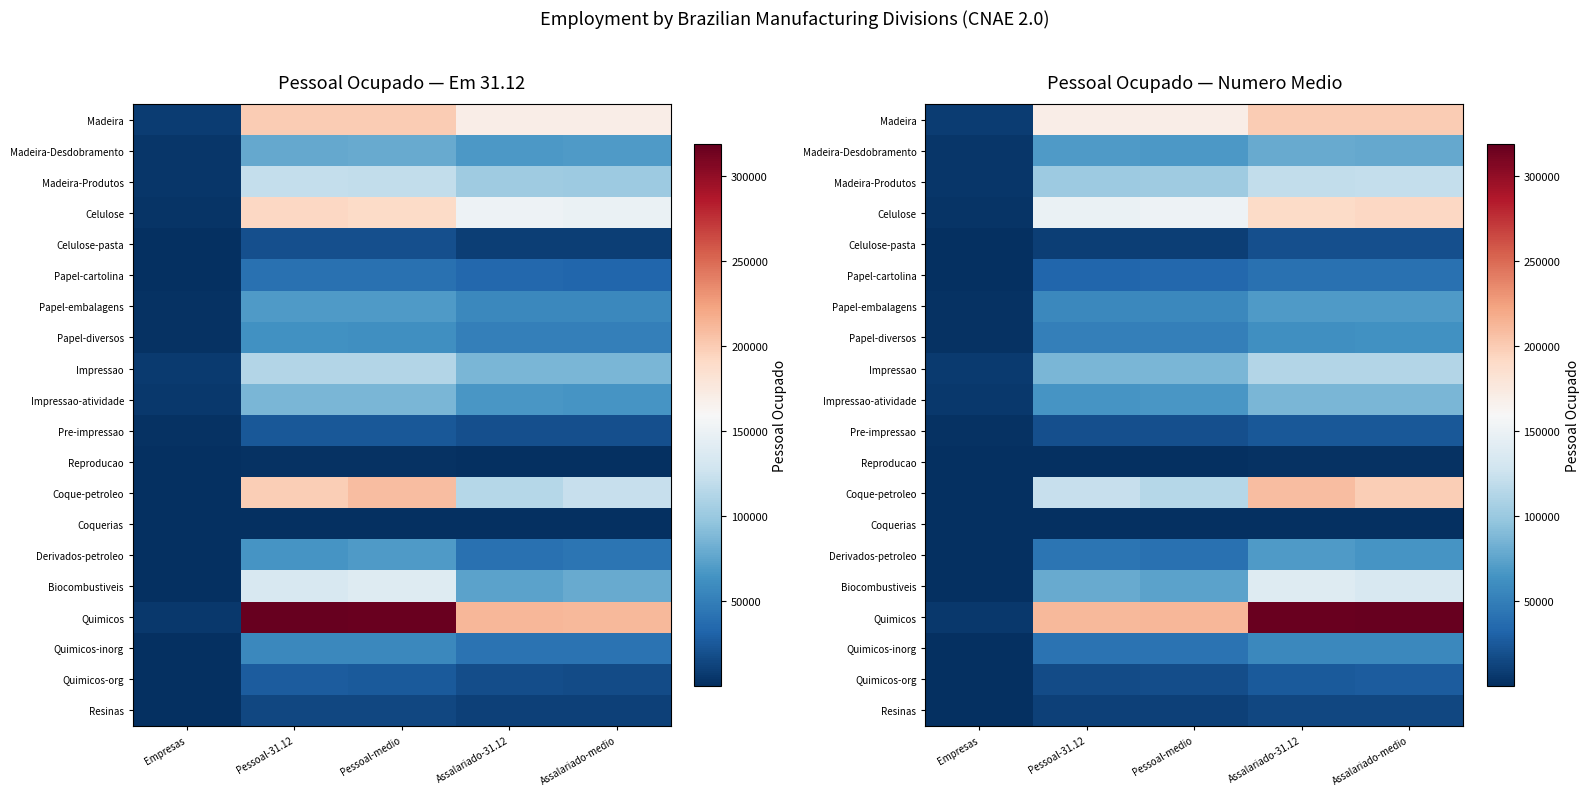

What is the spread (max minus min) of values at Pessoal-medio?

212060